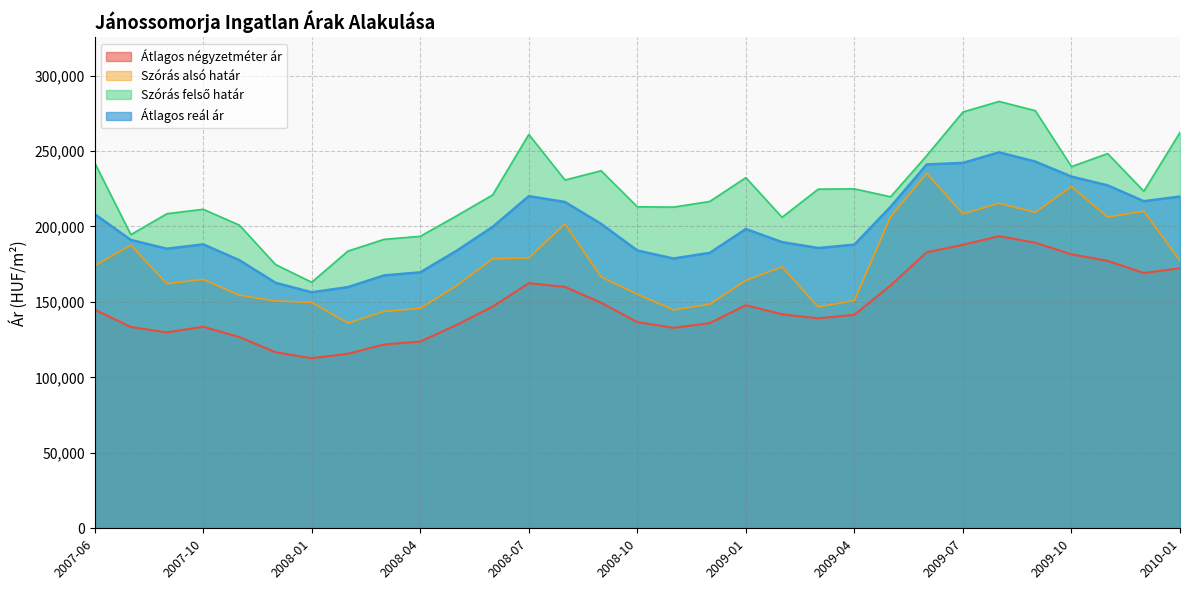

Where is Átlagos négyzetméter ár nearest to the value 153132?

2008-09